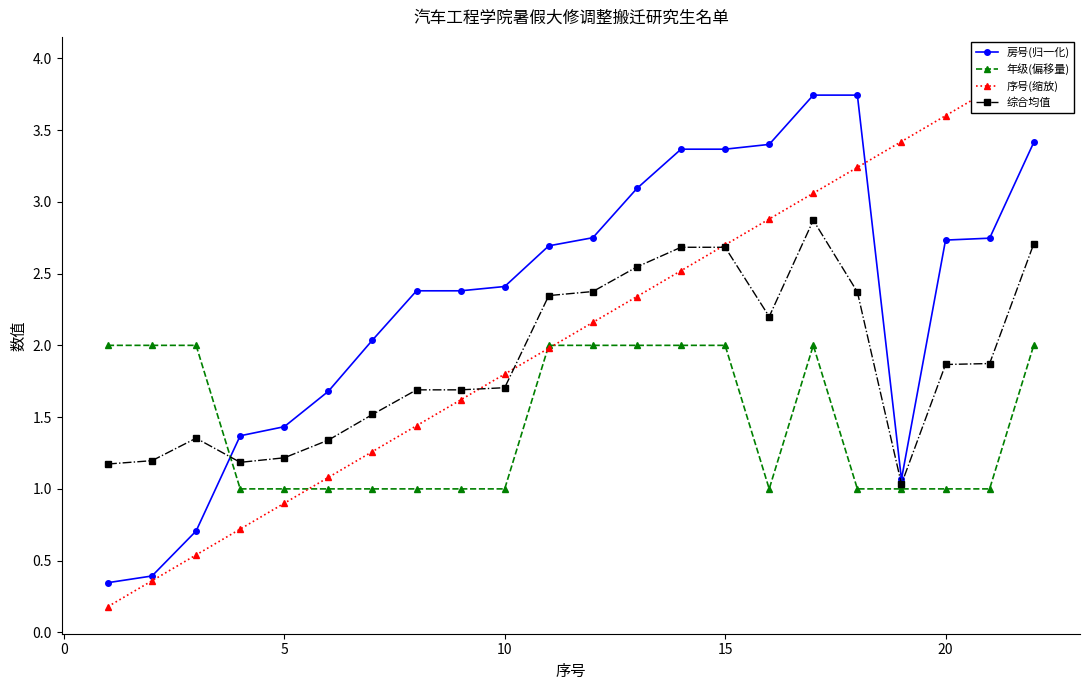

In 房号(归一化), how many points are lower than both neighbors (excluding endpoints)?

1